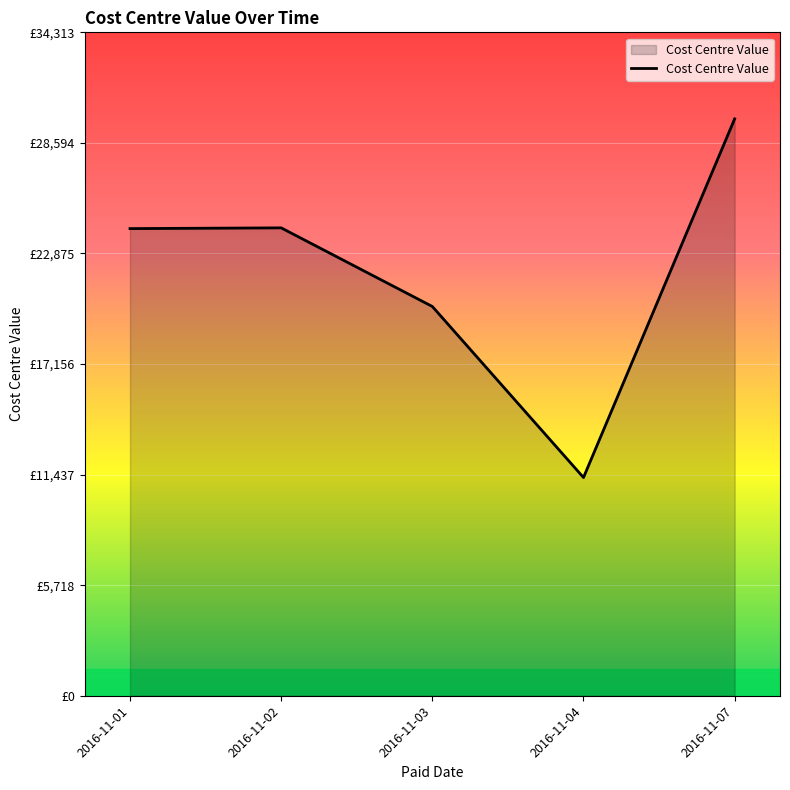

Where does the data first go above 24161?

2016-11-01